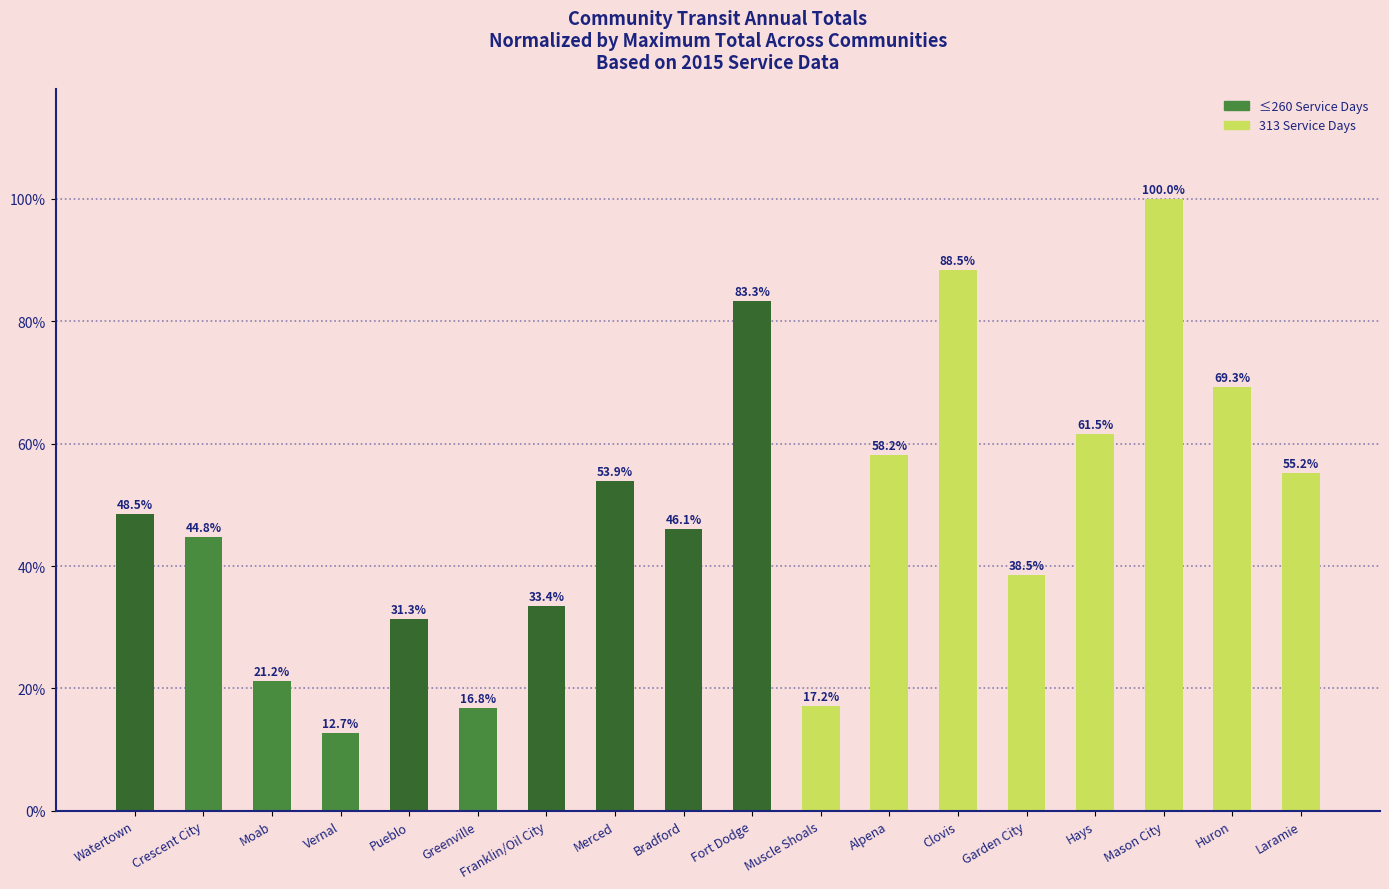

Reading left to right, list all the values displayed in this chart.

Watertown=48.5	Crescent City=44.8	Moab=21.2	Vernal=12.7	Pueblo=31.3	Greenville=16.8	Franklin/Oil City=33.4	Merced=53.9	Bradford=46.1	Fort Dodge=83.3	Muscle Shoals=17.2	Alpena=58.2	Clovis=88.5	Garden City=38.5	Hays=61.5	Mason City=100.0	Huron=69.3	Laramie=55.2